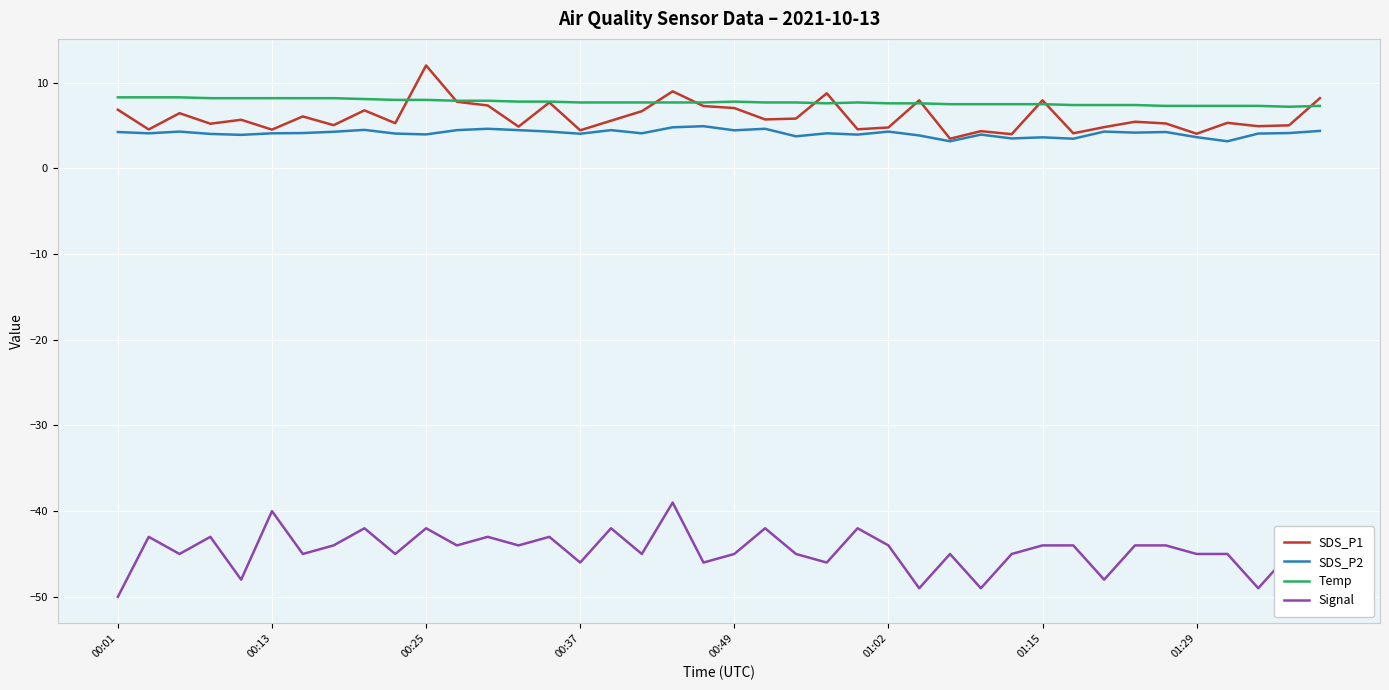

True or false: SDS_P2 and Signal cross at least once.

False